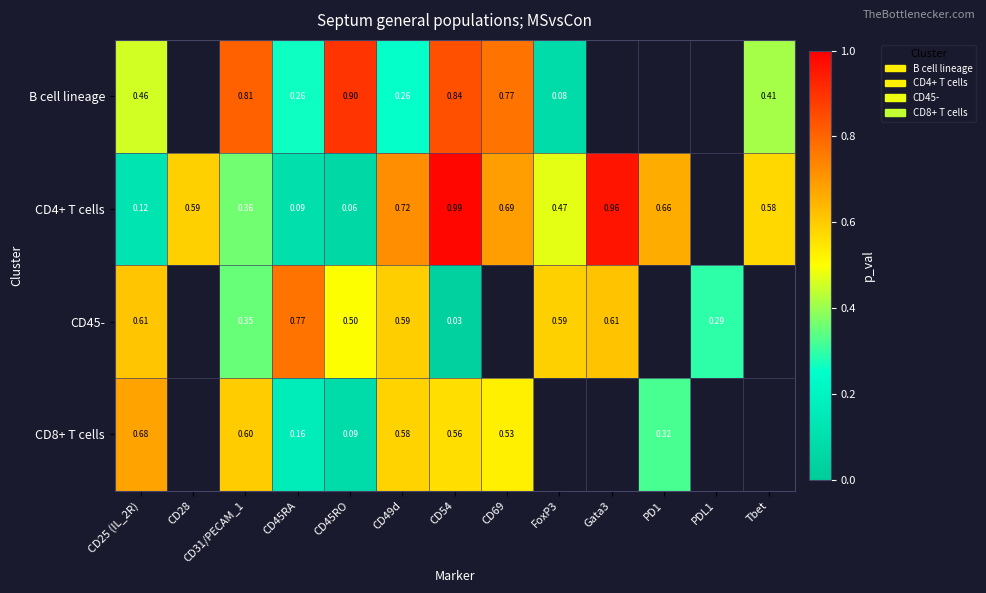

Is the value of CD45- at CD25 (IL_2R) greater than the value of B cell lineage at CD69?

No